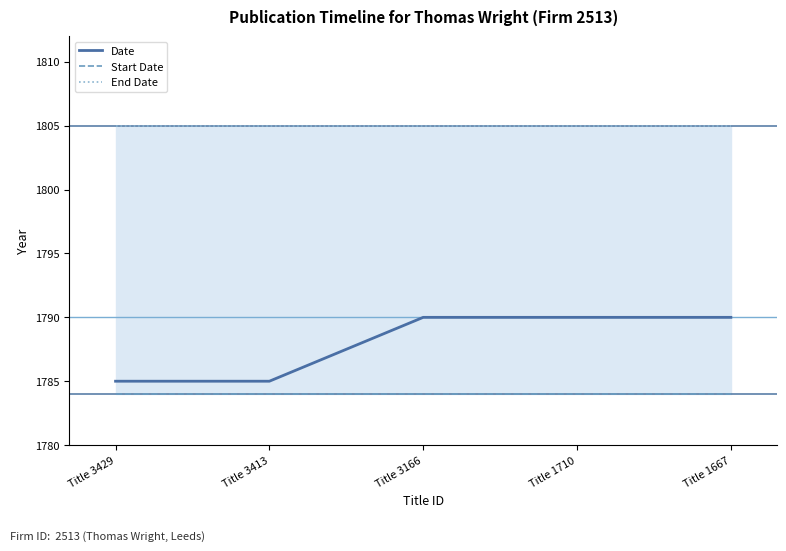

Reading left to right, extract all data points from this chart.

Date: Title 3429=1785	Title 3413=1785	Title 3166=1790	Title 1710=1790	Title 1667=1790
Start Date: Title 3429=1784	Title 3413=1784	Title 3166=1784	Title 1710=1784	Title 1667=1784
End Date: Title 3429=1805	Title 3413=1805	Title 3166=1805	Title 1710=1805	Title 1667=1805